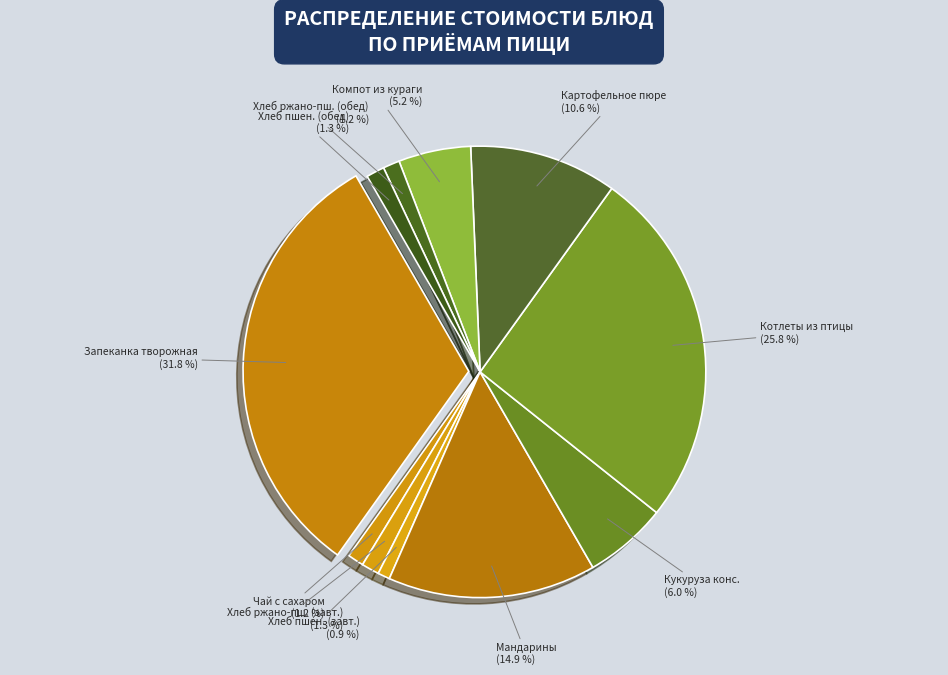

The Хлеб пшеничный (обед) slice represents 1% of the pie. True or false?

True